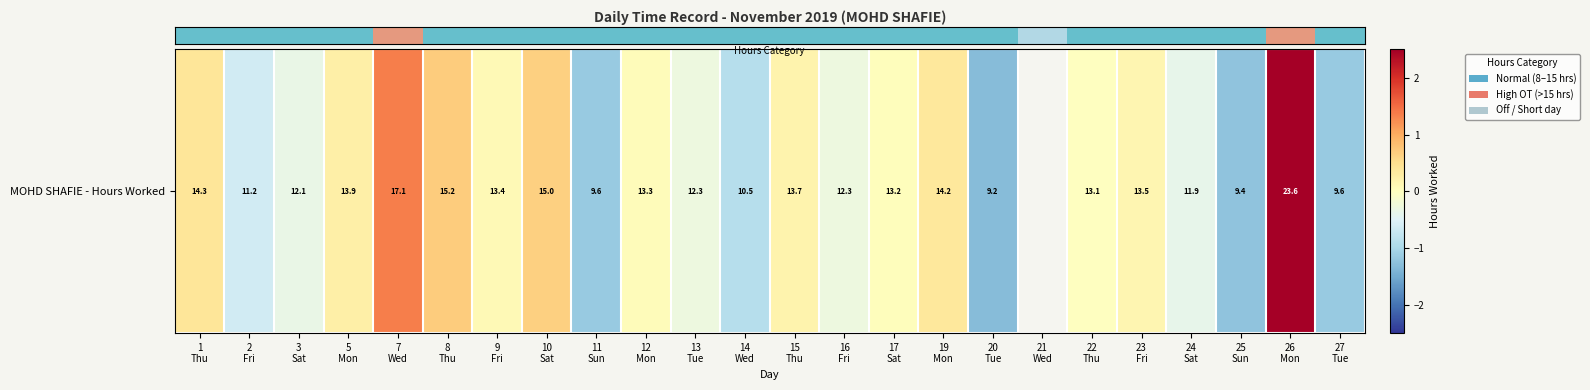

Is it true that the value at 19
Mon is 0.5?

False